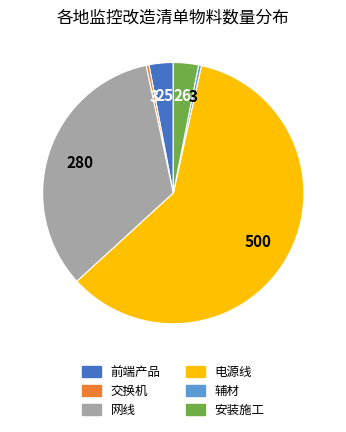

Is there any slice that represents more than half of the pie?

Yes